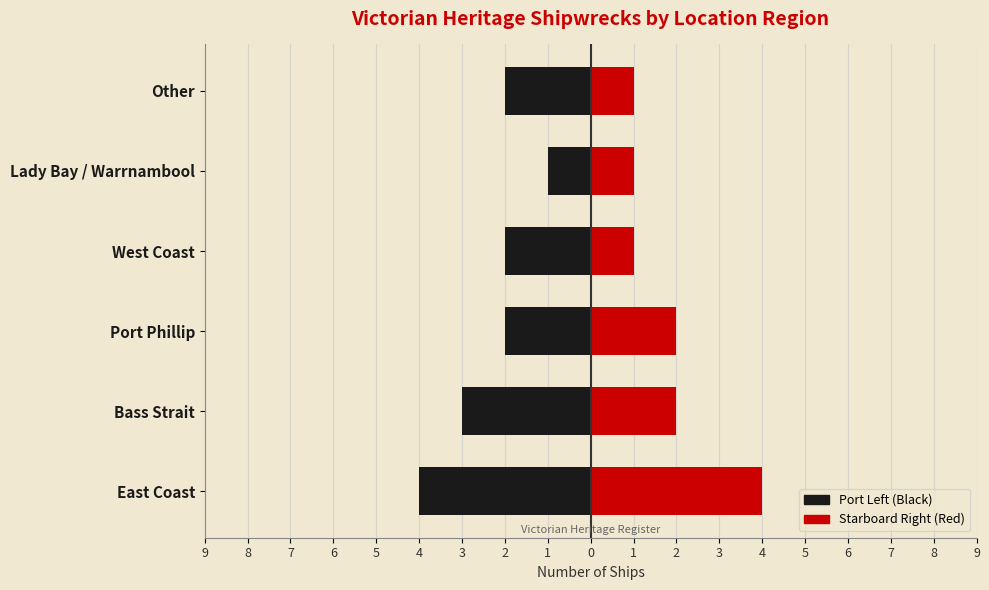

Rank the series by their average value, from highest to lowest.

Right (Red), Left (Black)